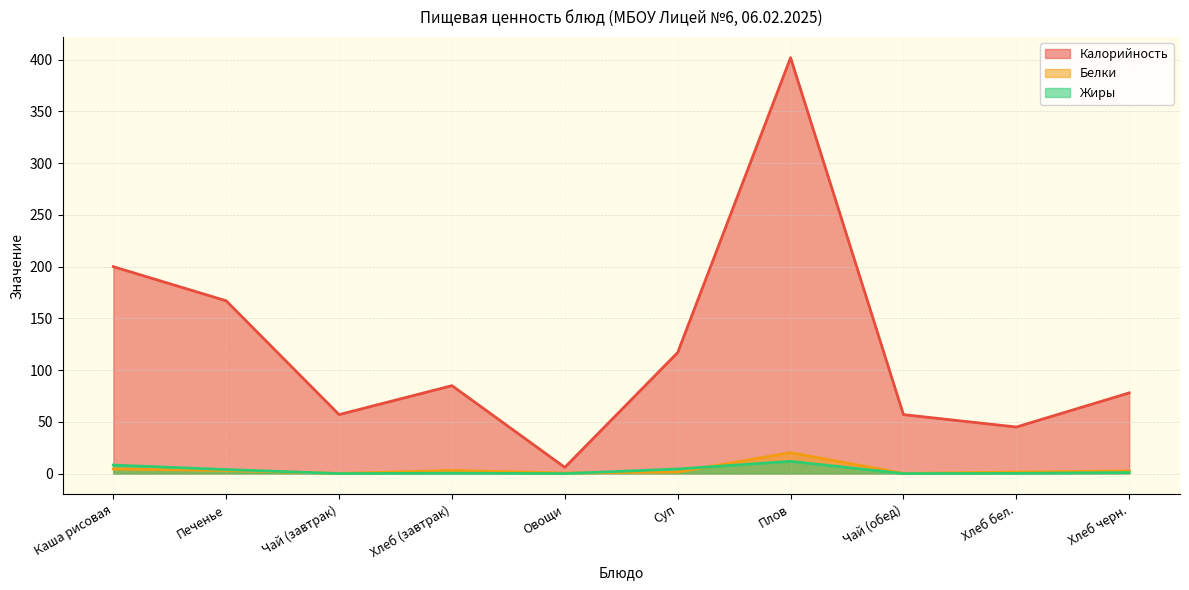

How many data points does each series have?

10